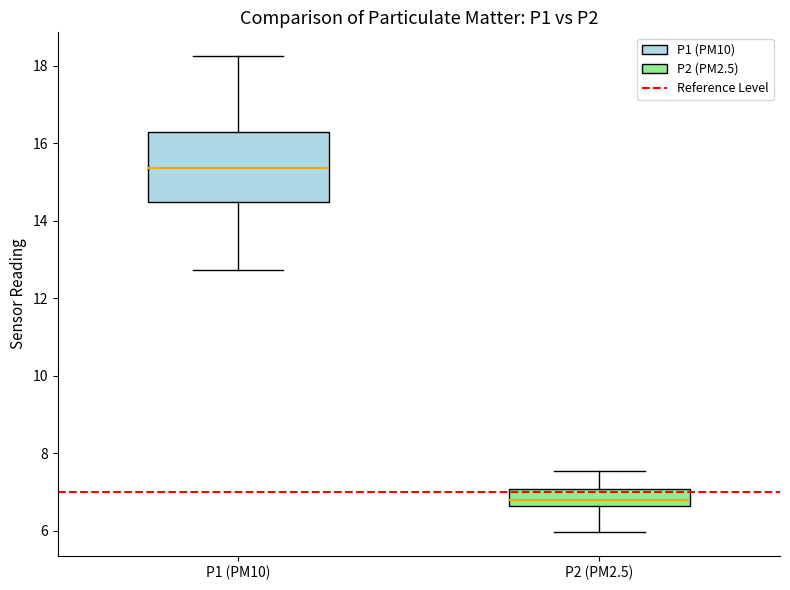

Reading left to right, read every box against the y-axis: the position of its median line, the range the box covers, and the ends of its whiskers. The values are not printed on the chart, so give them approximately, as read against the axis.

P1 (PM10): median 15.4, box 14.4 to 16.2, whiskers 12.8 to 18.2
P2 (PM2.5): median 6.8, box 6.6 to 7.0, whiskers 6.0 to 7.6